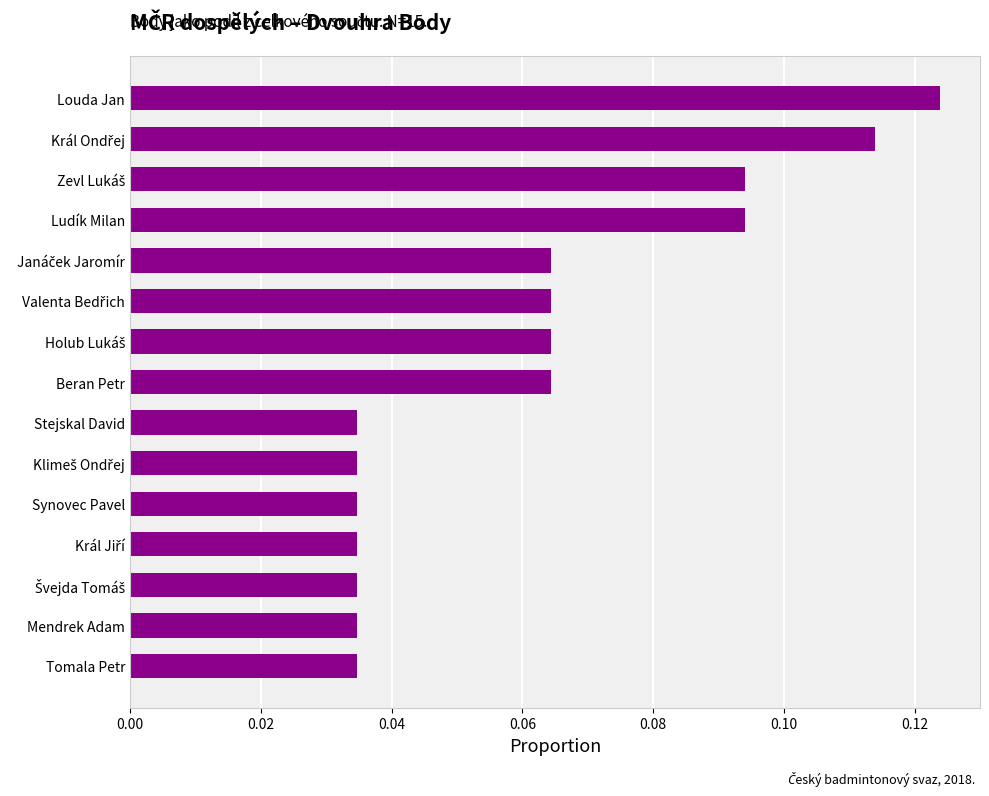

What is the label of the 15th bar from the top?

Tomala Petr